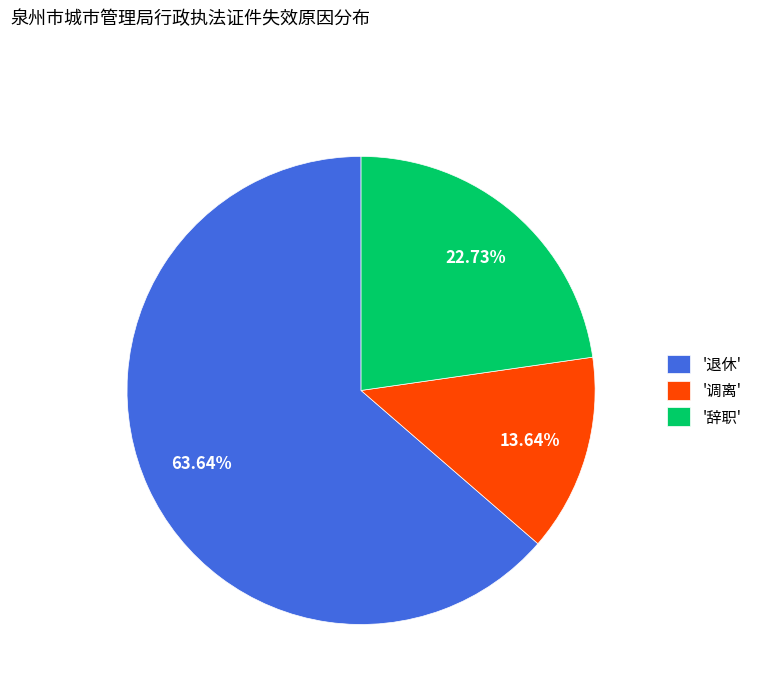

Combined, do '辞职' and '调离' account for over 50%?

No